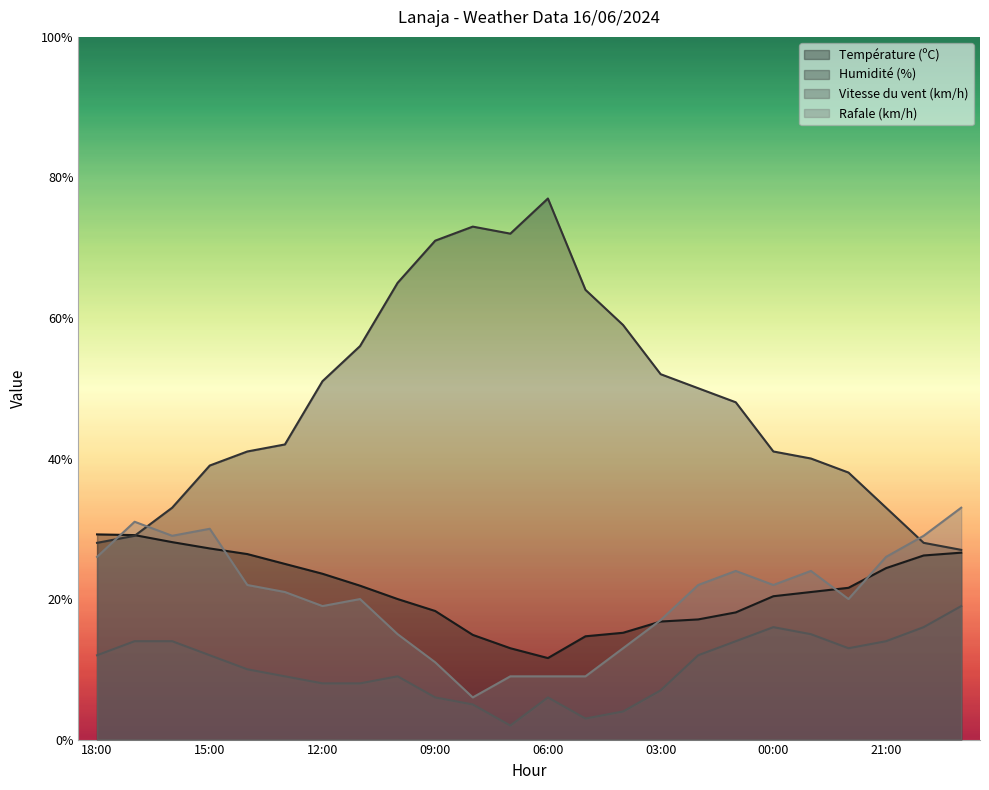

Is it true that Vitesse du vent (km/h) equals 18.5 at 22:00?

False